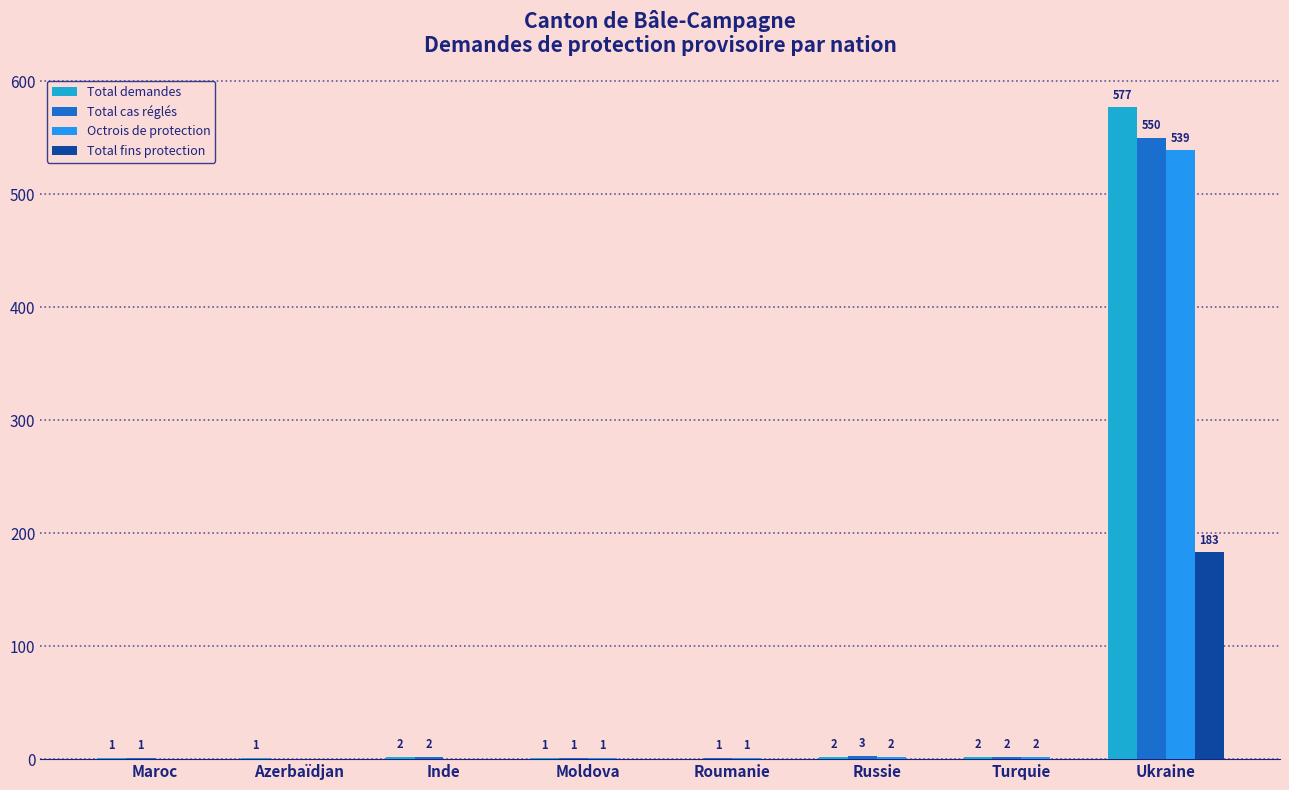

Where is Total demandes nearest to the value 288?

Inde